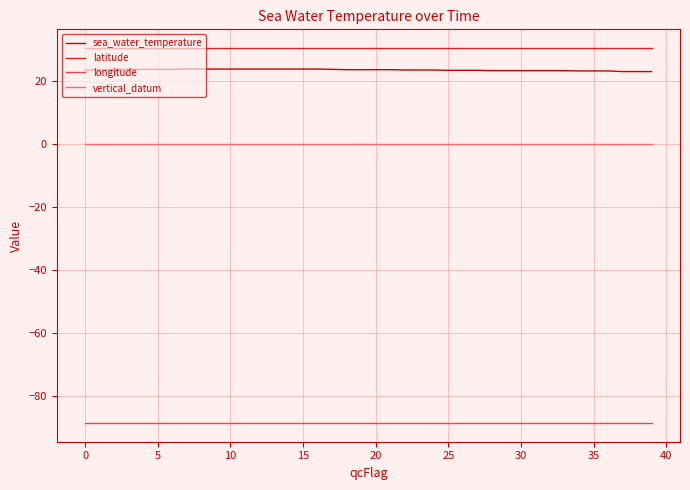

At how many categories does at least one series exceed 6?

40